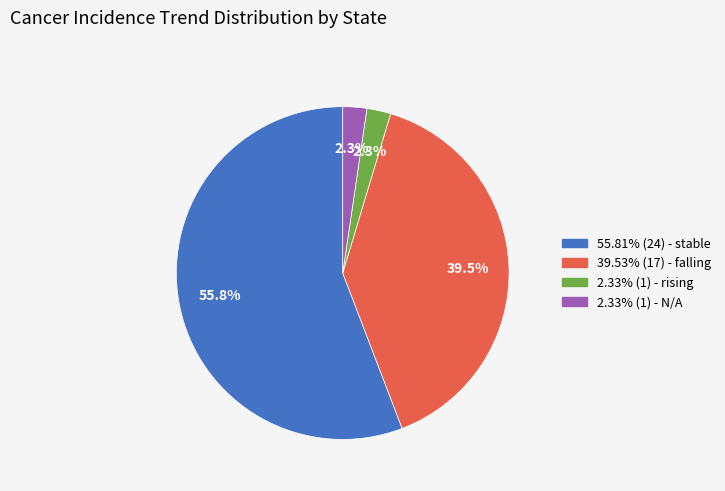

Does any single category account for the majority?

Yes